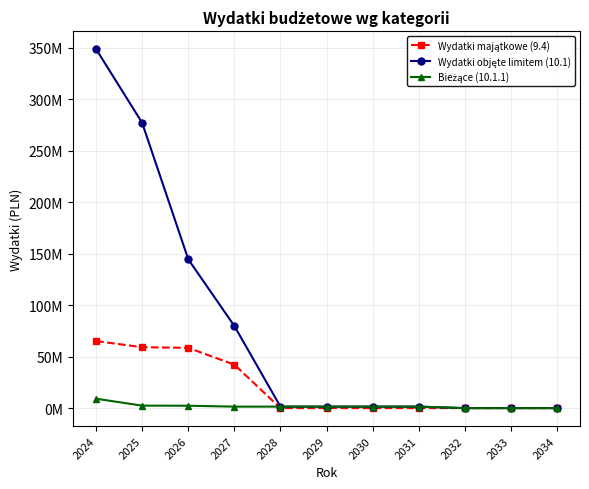

Does the chart have visible grid lines?

Yes